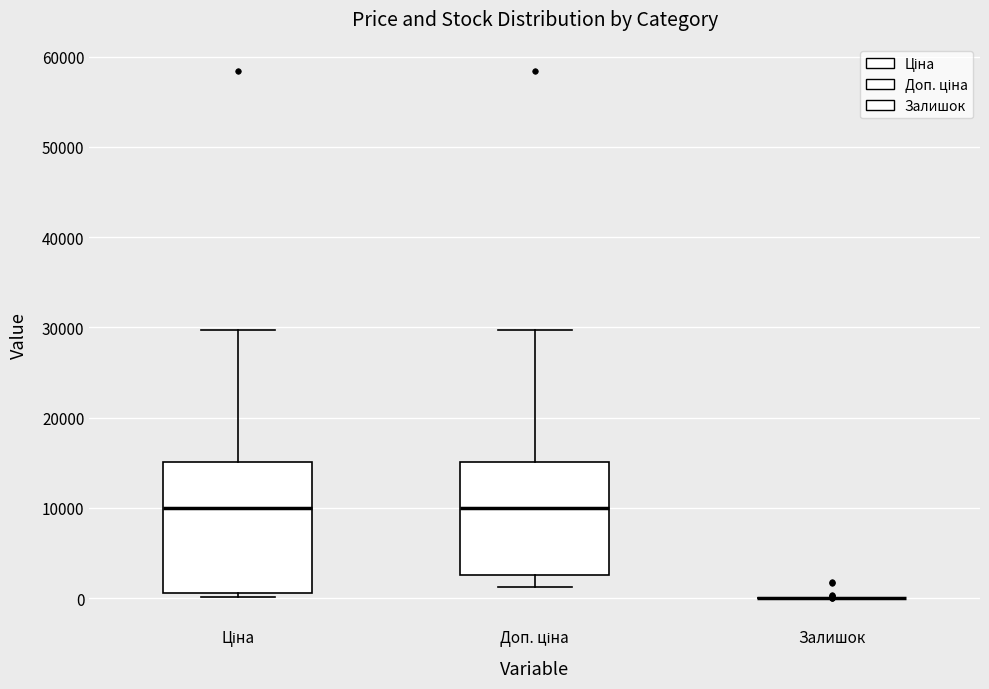

Reading left to right, transcribe this box plot: for each box, give where its median line is, the range the box spans, and where its two whiskers end, as read against the y-axis. The values are not printed on the chart, so give them approximately, as read against the axis.

Ціна: median 10000, box 1000 to 15000, whiskers 0 to 30000
Доп. ціна: median 10000, box 3000 to 15000, whiskers 1000 to 30000
Залишок: box collapsed to a line at 0, whiskers 0 to 0